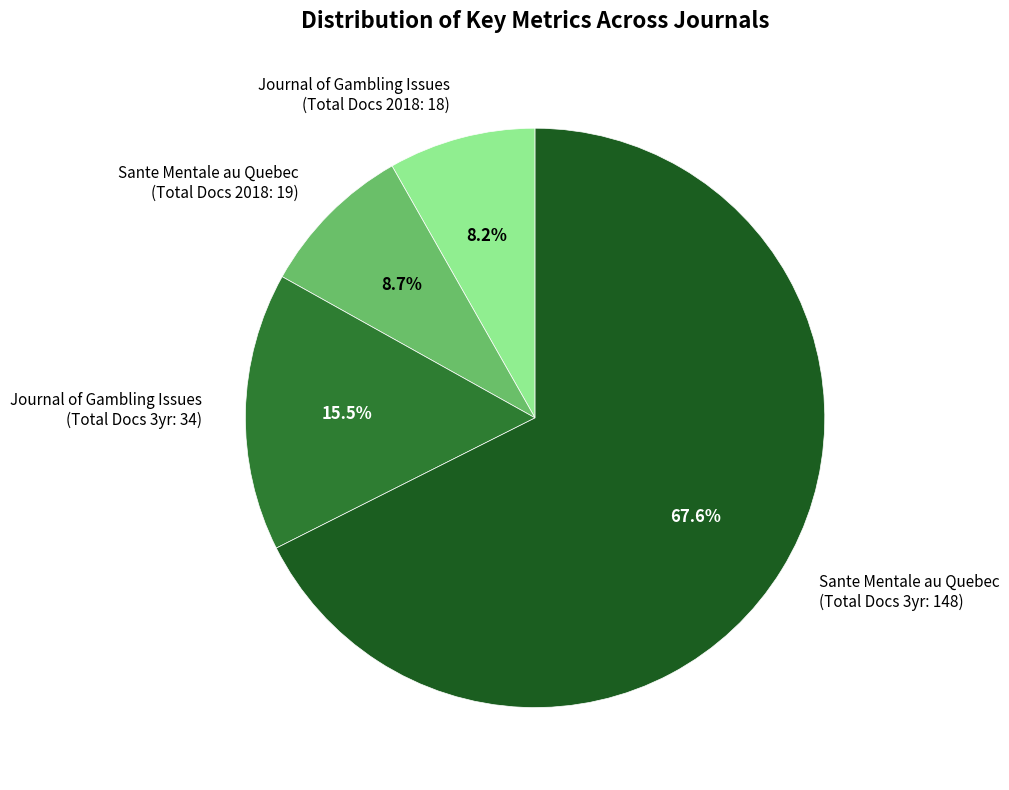

What is the largest slice in the pie chart?

Sante Mentale au Quebec (Total Docs 3yr: 148)